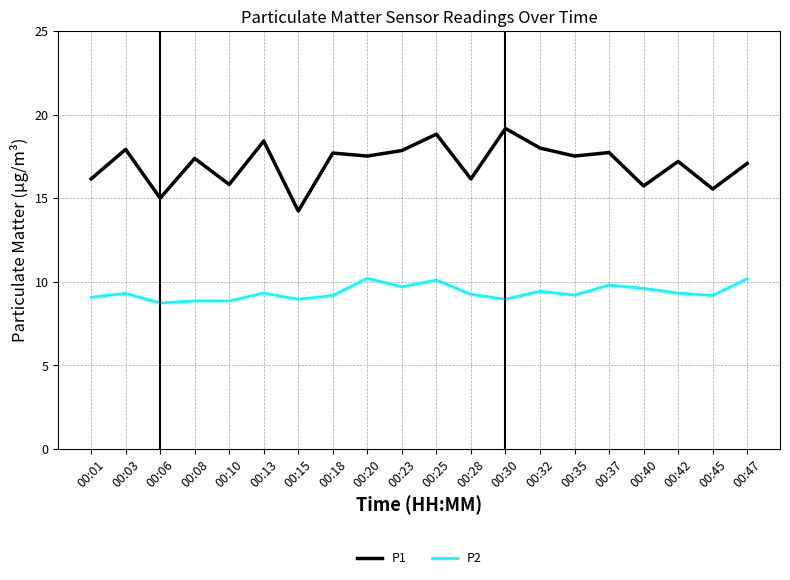

Between 00:37 and 00:40, which series saw the biggest shift?

P1